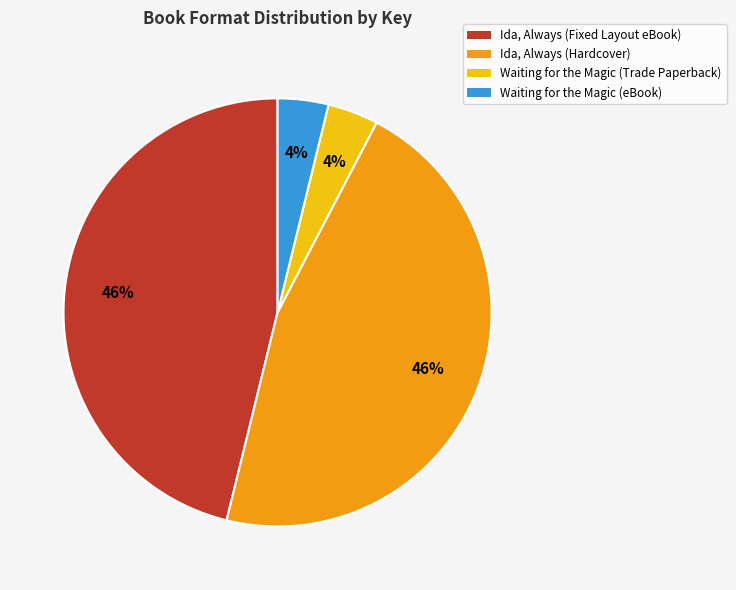

To the nearest percent, what is the difference between the largest and smallest slice percentages?

42%